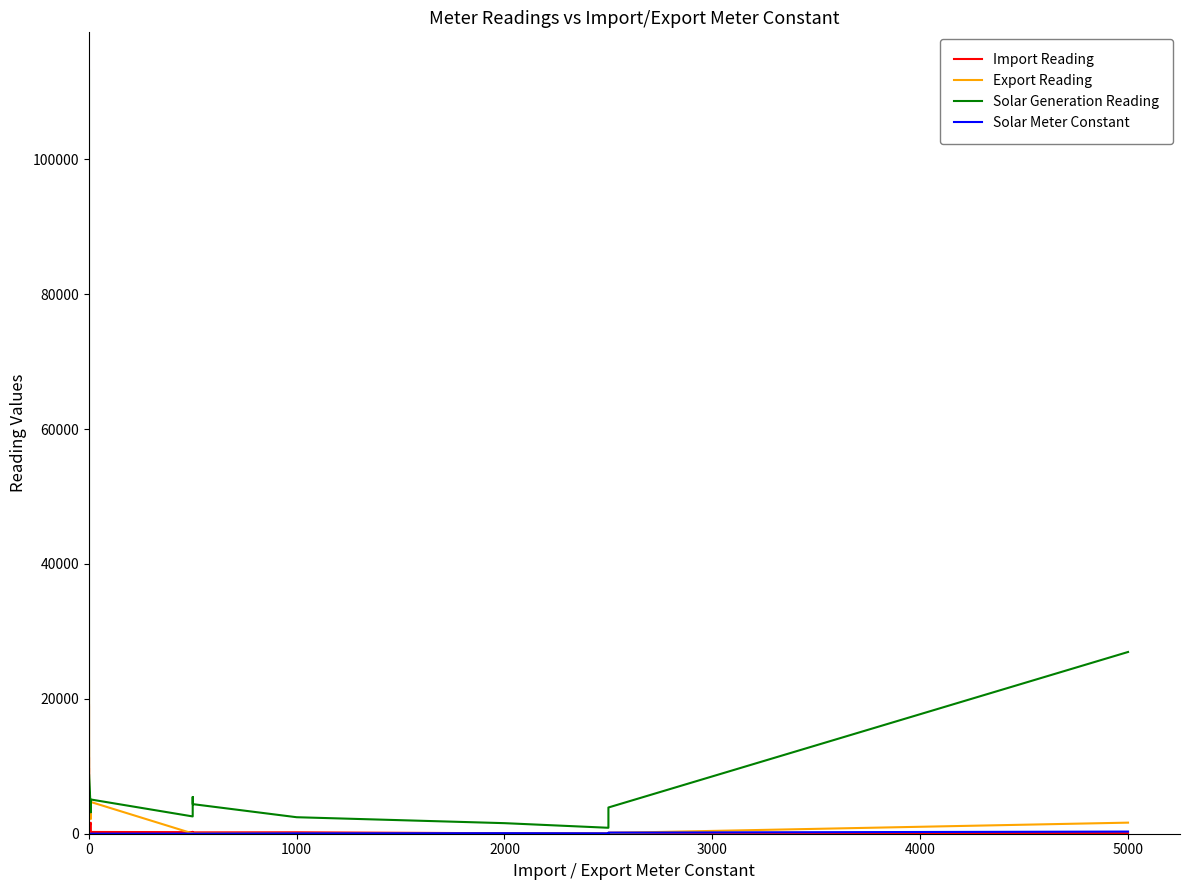

What is the highest value of the Import Reading series?

19058.3